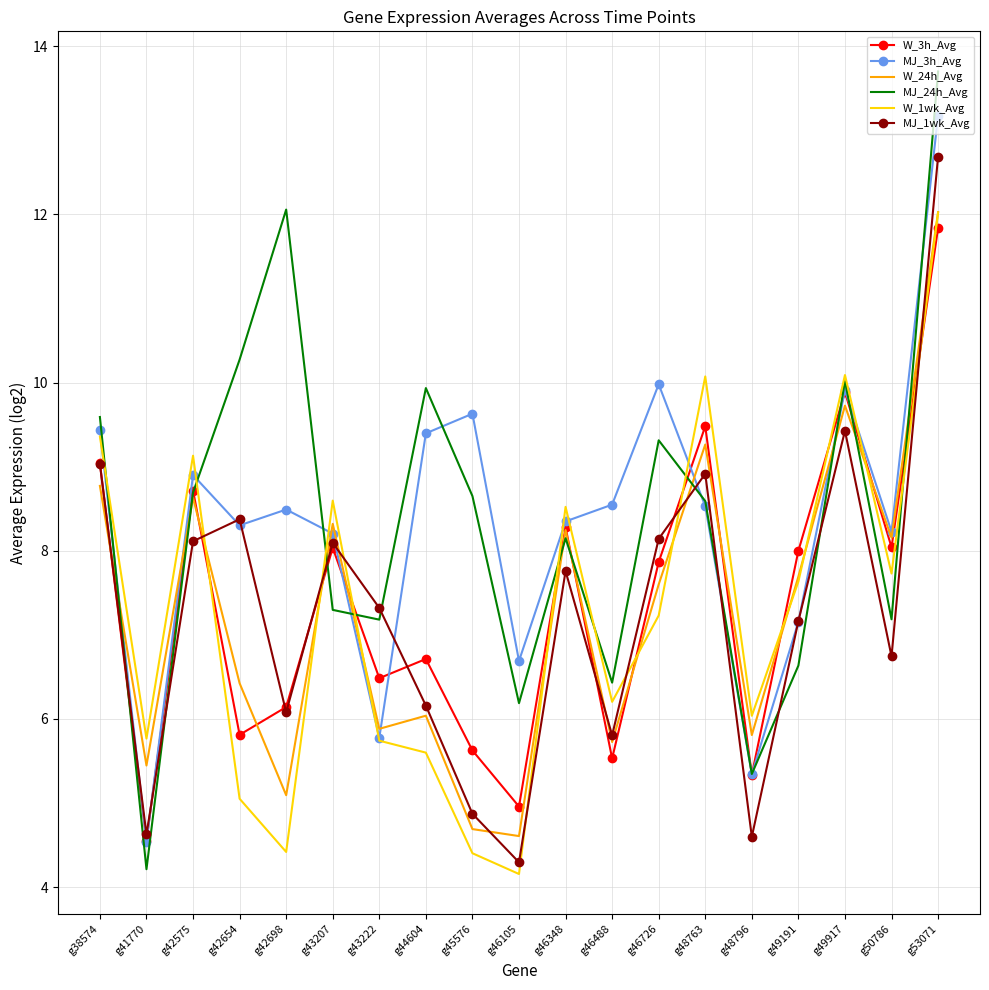

Where does the MJ_3h_Avg series first go above 8?

g38574